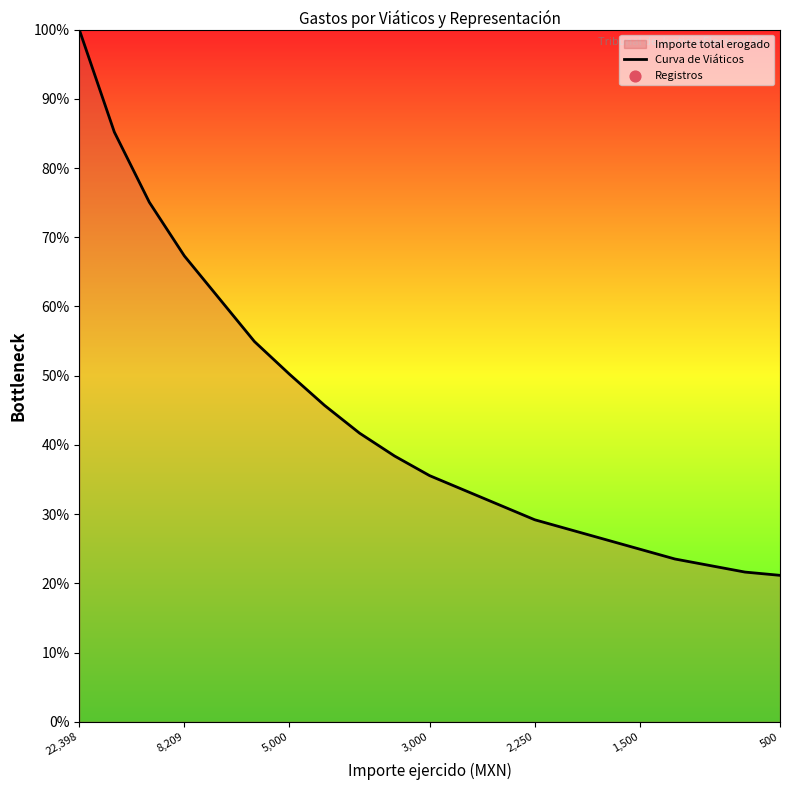

What is the ratio of the value at 12 to the value at 11?

0.9